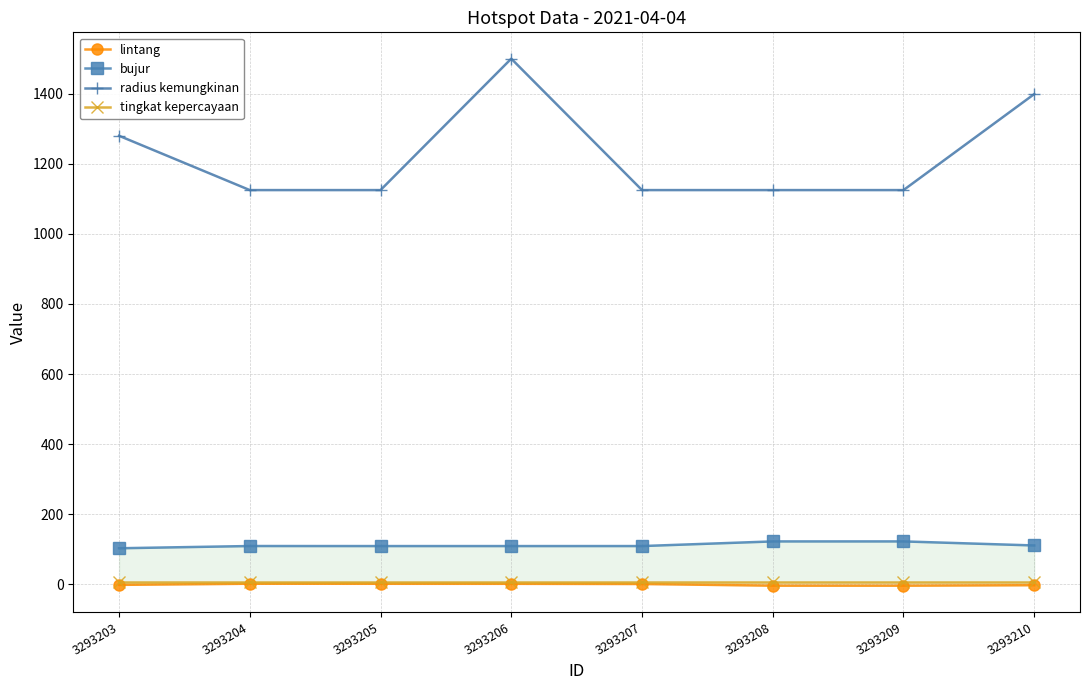

How many distinct data groups are displayed?

4